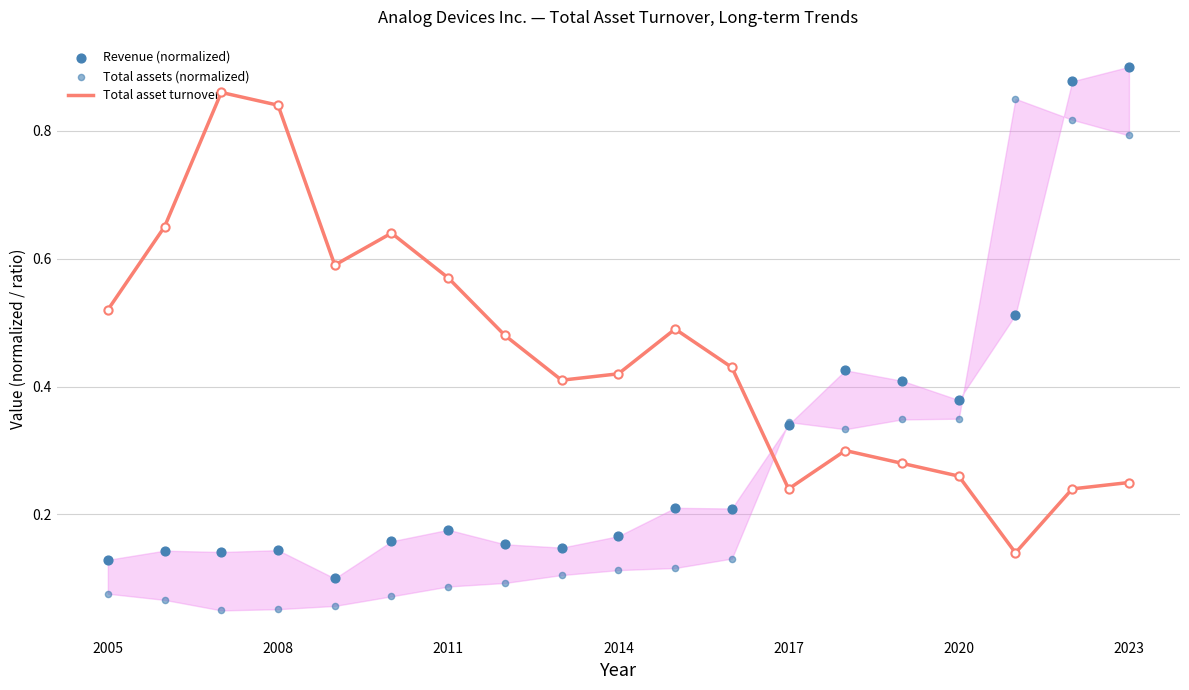

Which series reaches the minimum Y coordinate?

Total assets (normalized)